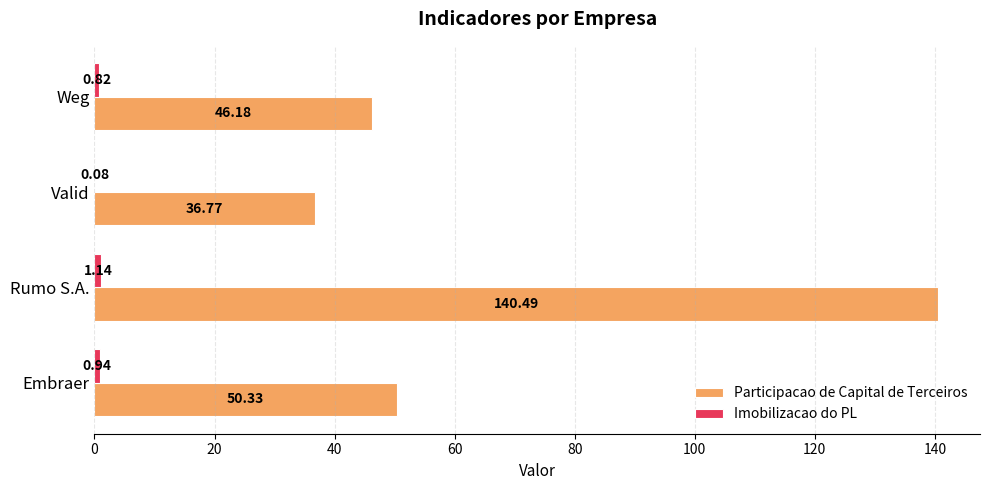

What is the sum of the Participacao de Capital de Terceiros values at Embraer and Valid?

87.1